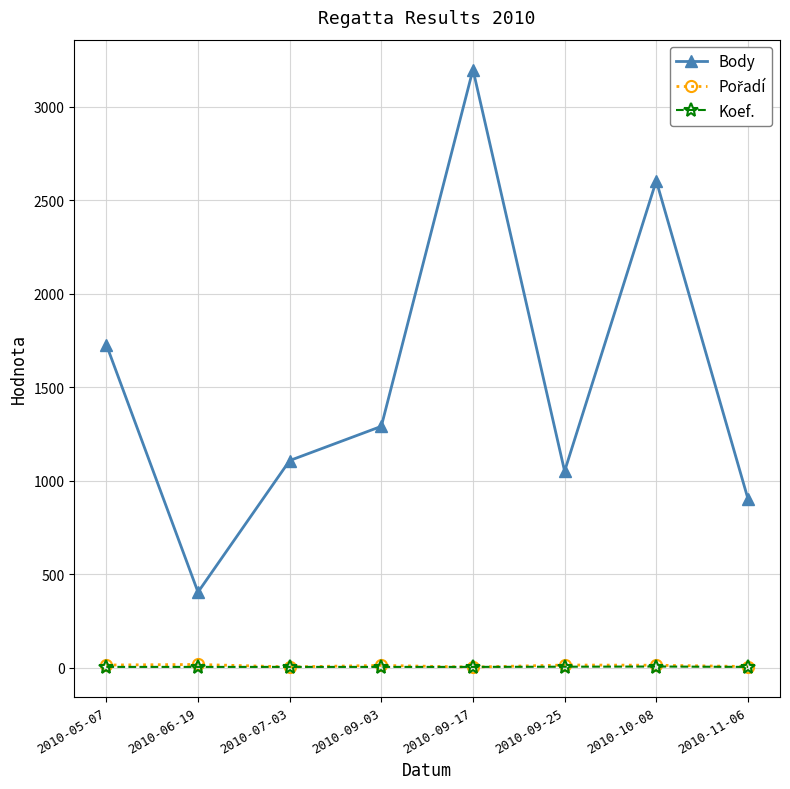

At which label is Body closest to 1802?

2010-05-07